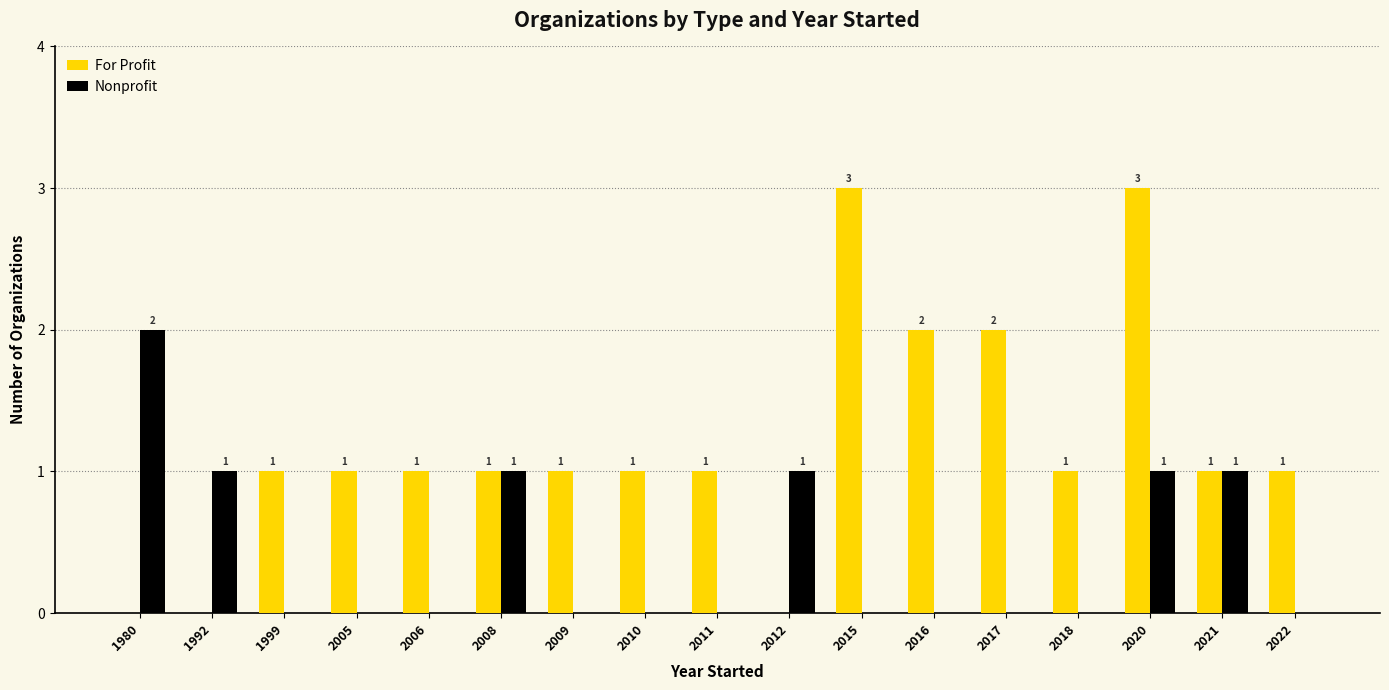

Is the value of For Profit at 1992 greater than the value of Nonprofit at 2020?

No